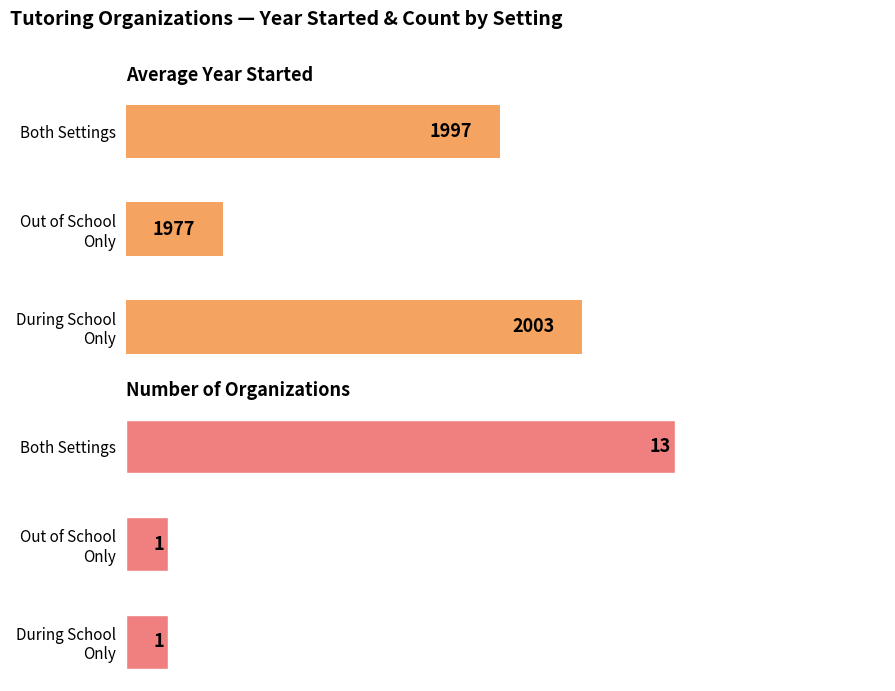

Between Out of School Only and Both Settings, which is larger?

Both Settings